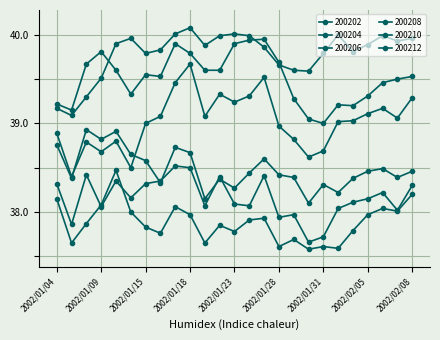

What are all the series names shown in the legend?

200202, 200204, 200206, 200208, 200210, 200212